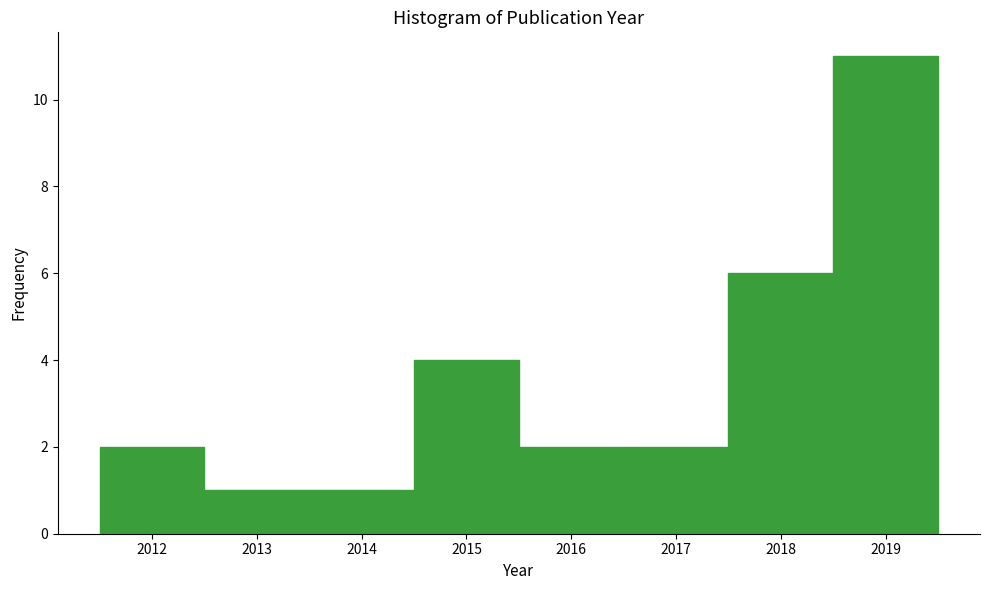

Reading left to right, transcribe this chart: for each bar, give the range it covers on the x-axis and its height. The values are not printed on the chart, so give them approximately, as read against the axis.

2011.5 to 2012.5: 2
2012.5 to 2013.5: 1
2013.5 to 2014.5: 1
2014.5 to 2015.5: 4
2015.5 to 2016.5: 2
2016.5 to 2017.5: 2
2017.5 to 2018.5: 6
2018.5 to 2019.5: 11